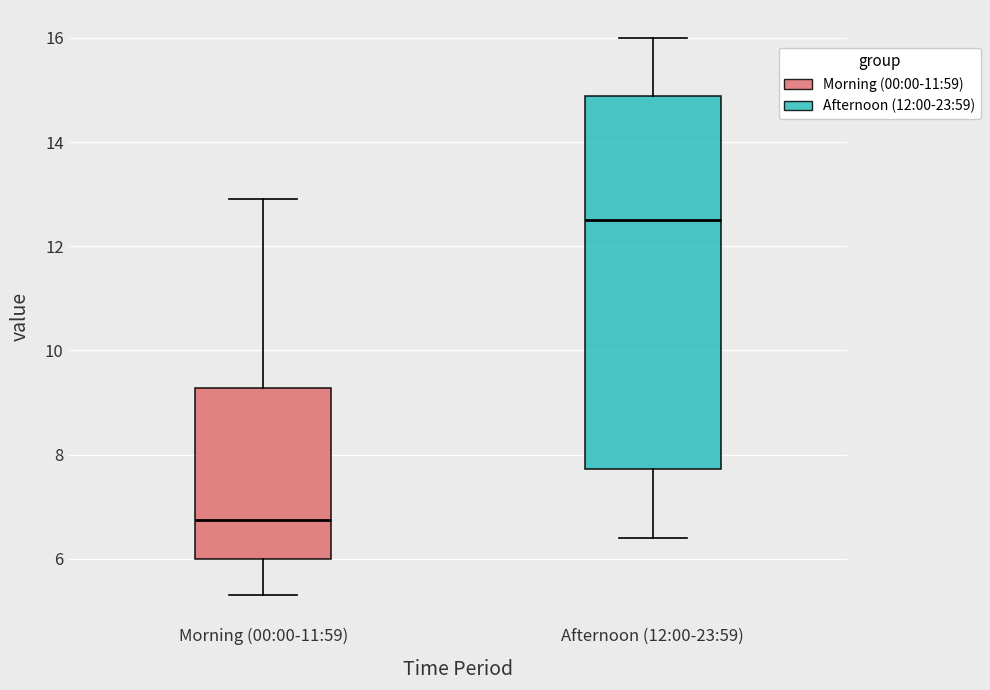

Which box is the tallest, from its lower edge to its upper edge?

Afternoon (12:00-23:59)